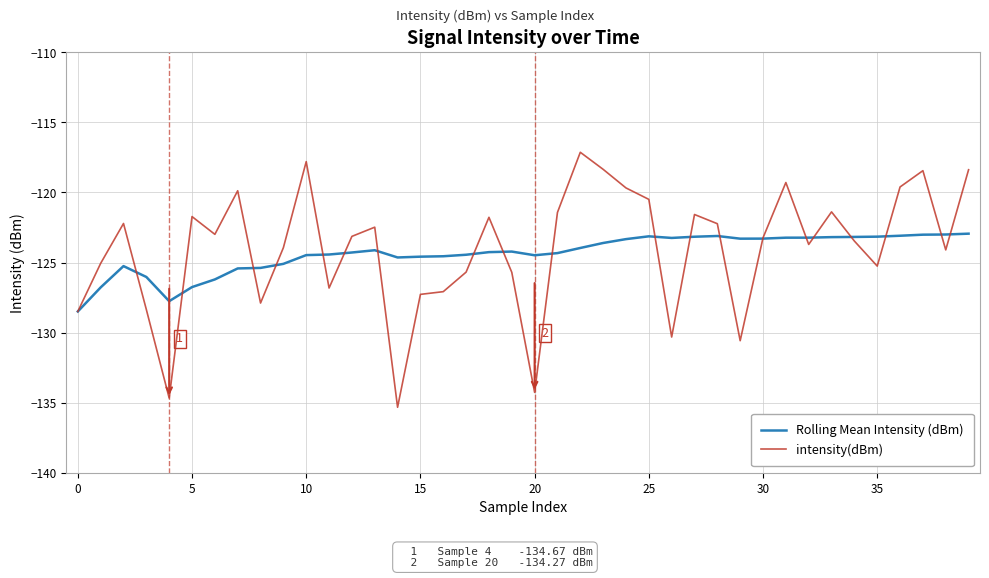

List the series in order of their peak value, highest first.

intensity(dBm), Rolling Mean Intensity (dBm)